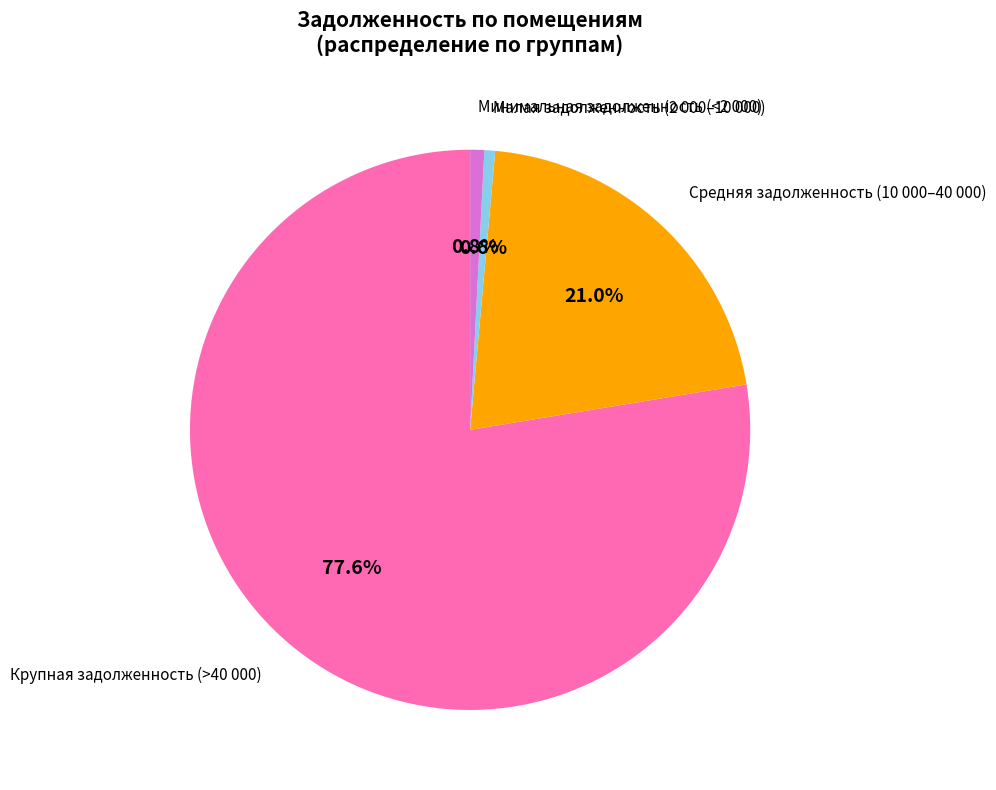

How many segments does this pie chart have?

4